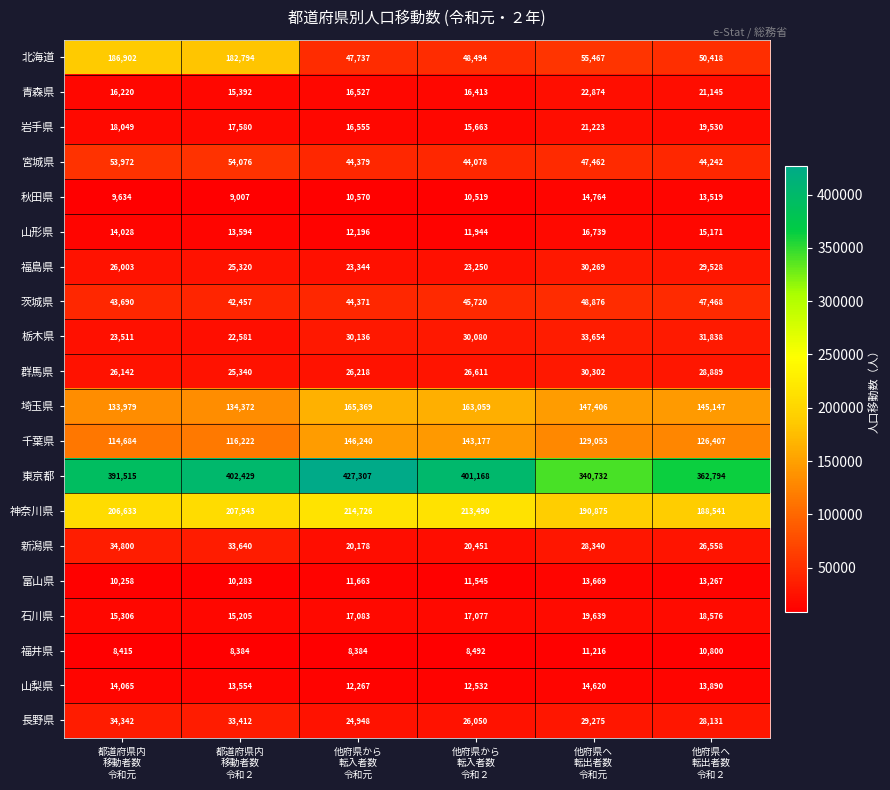

How many series are shown in this chart?

20